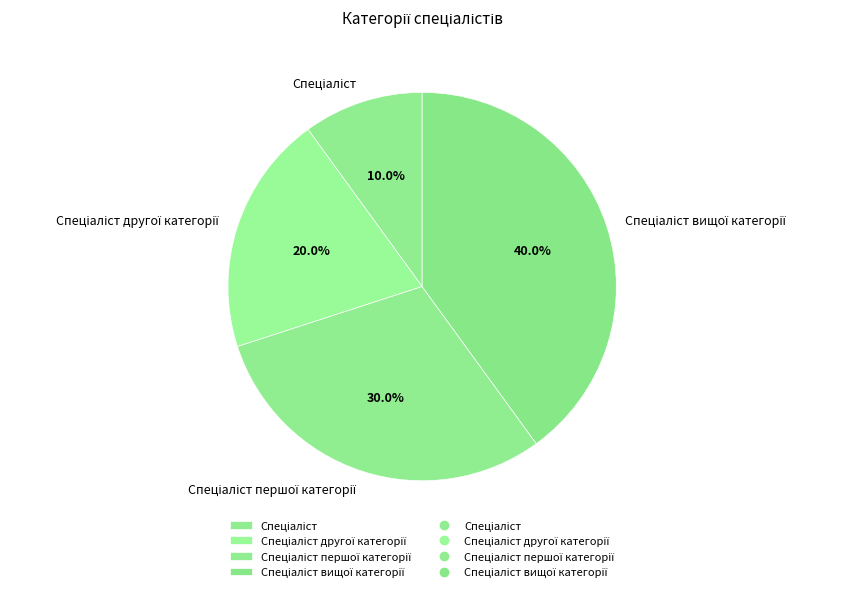

Does any single category account for the majority?

No